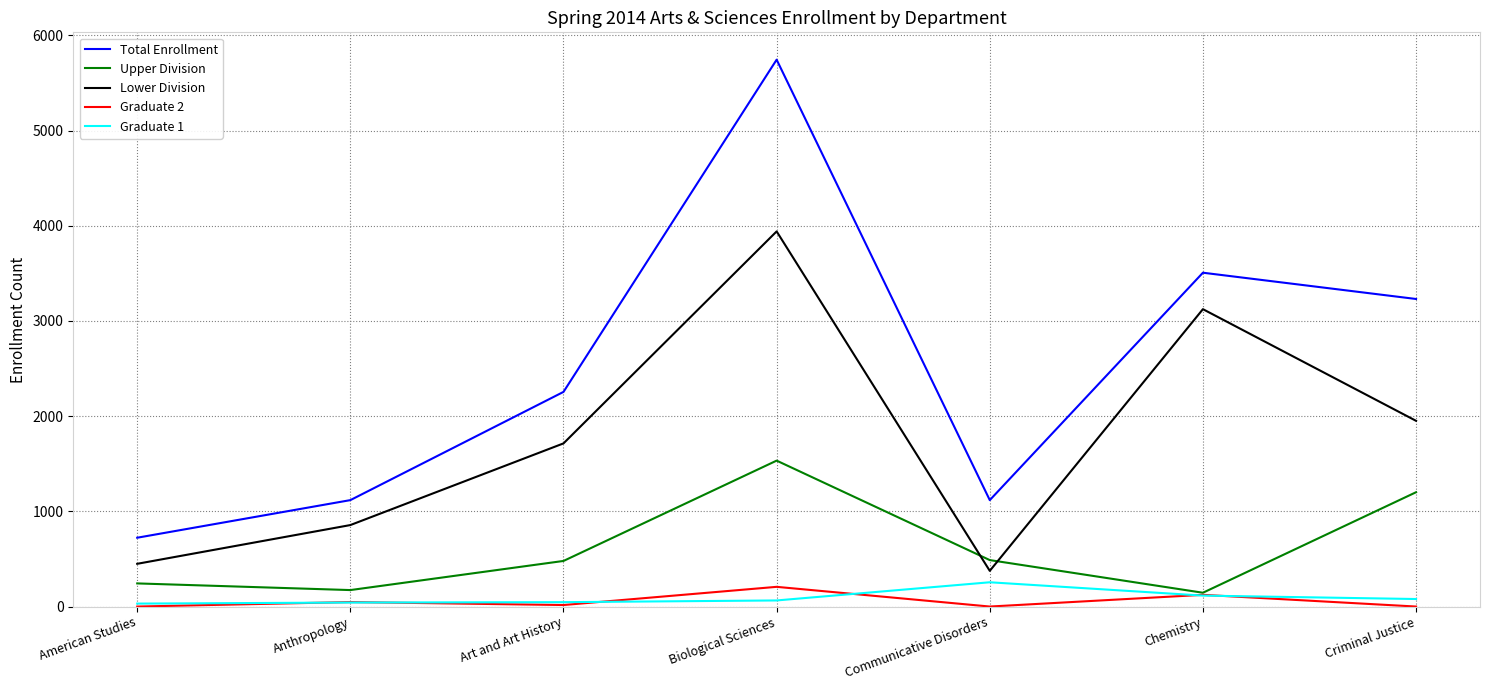

Is it true that Lower Division equals 1692 at Biological Sciences?

False